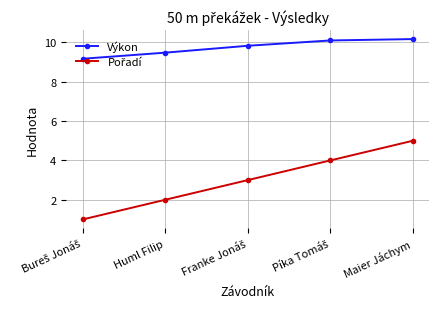

The value of Výkon at Maier Jáchym is 4.9. True or false?

False